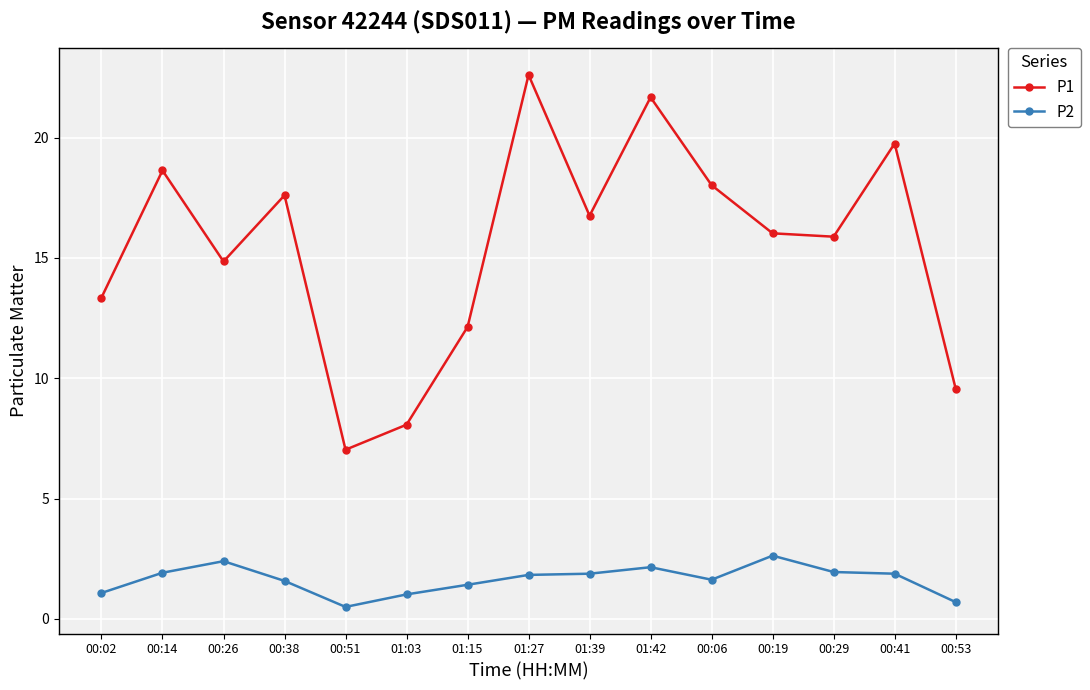

What is the label of the 2nd point from the left?

00:14